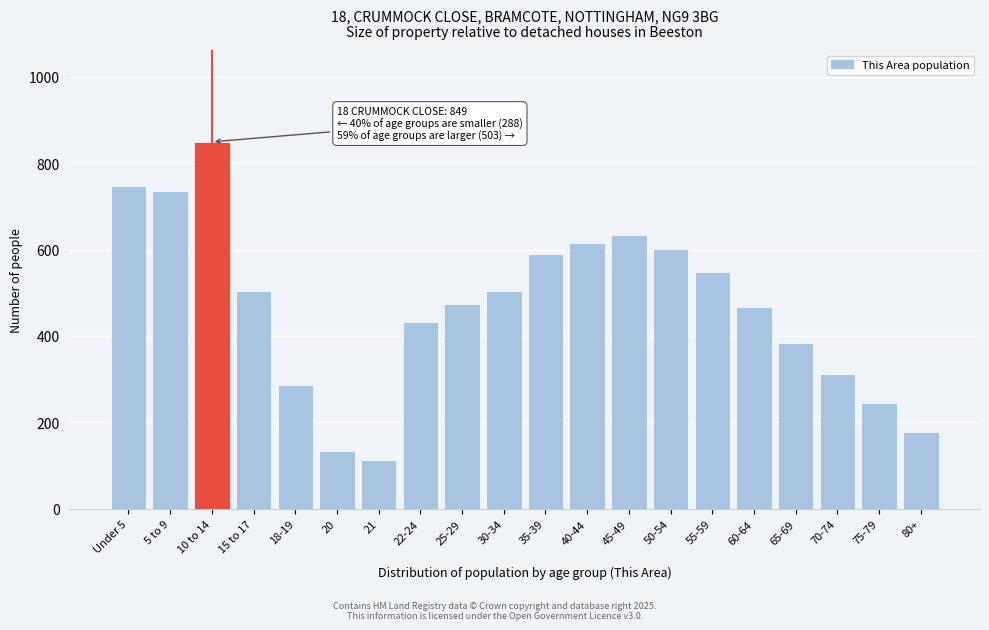

Reading right to left, what are all the values shown in this chart?

178	245	312	384	466	548	601	634	614	590	503	473	432	113	135	287	503	849	735	746